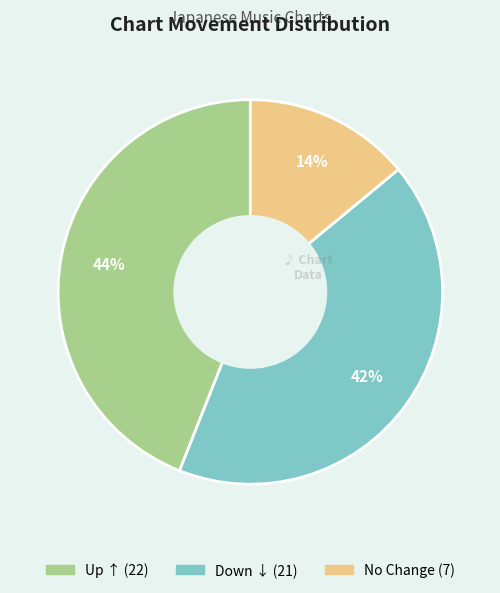

To the nearest percent, what is the difference between the largest and smallest slice percentages?

30%